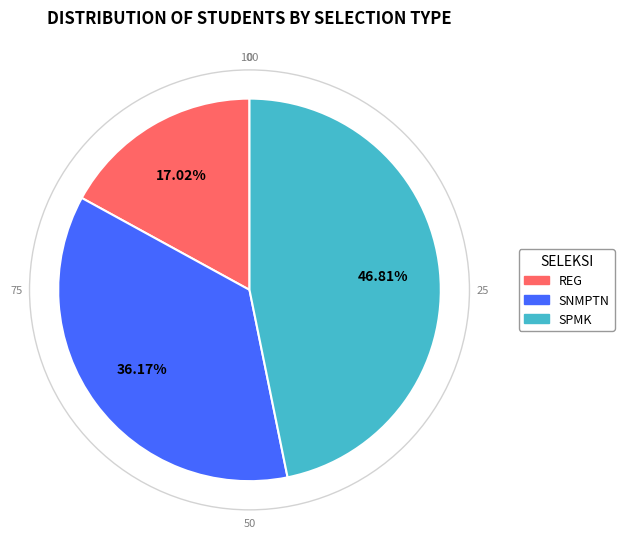

Which slice is the smallest?

REG